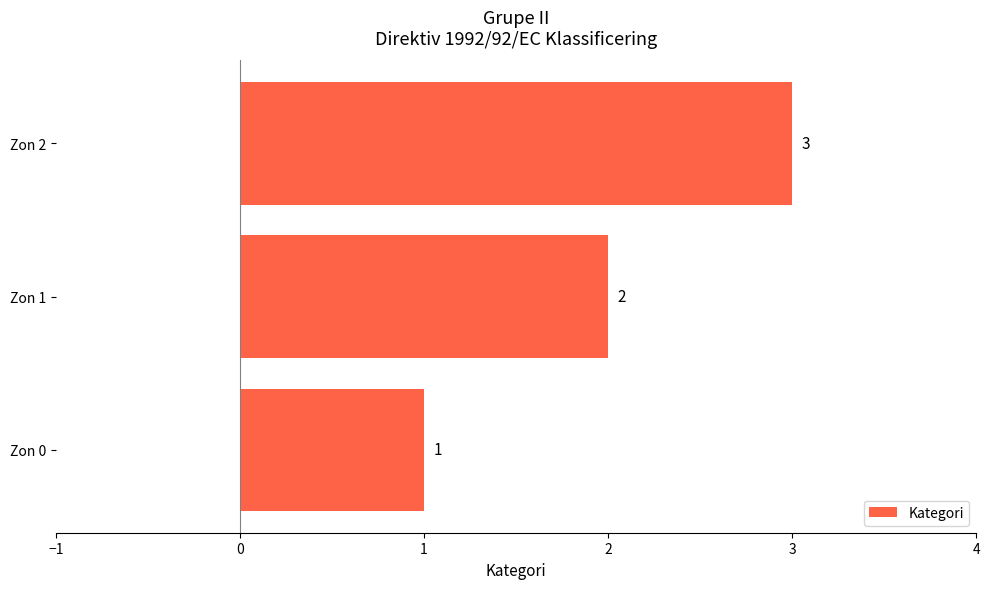

The value at Zon 1 is 2. True or false?

True